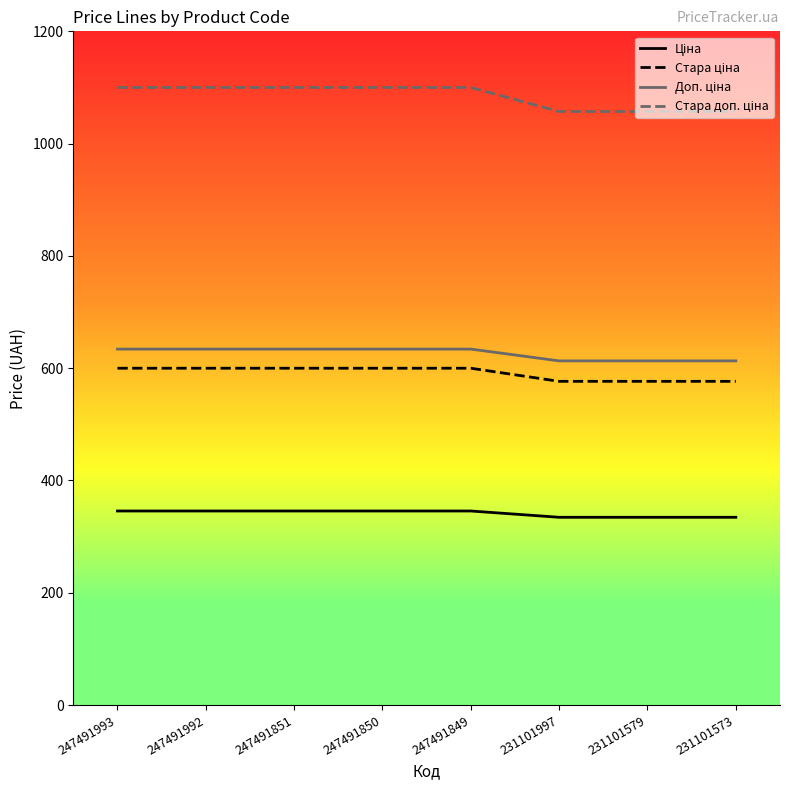

What is the minimum value shown in the chart?

334.4